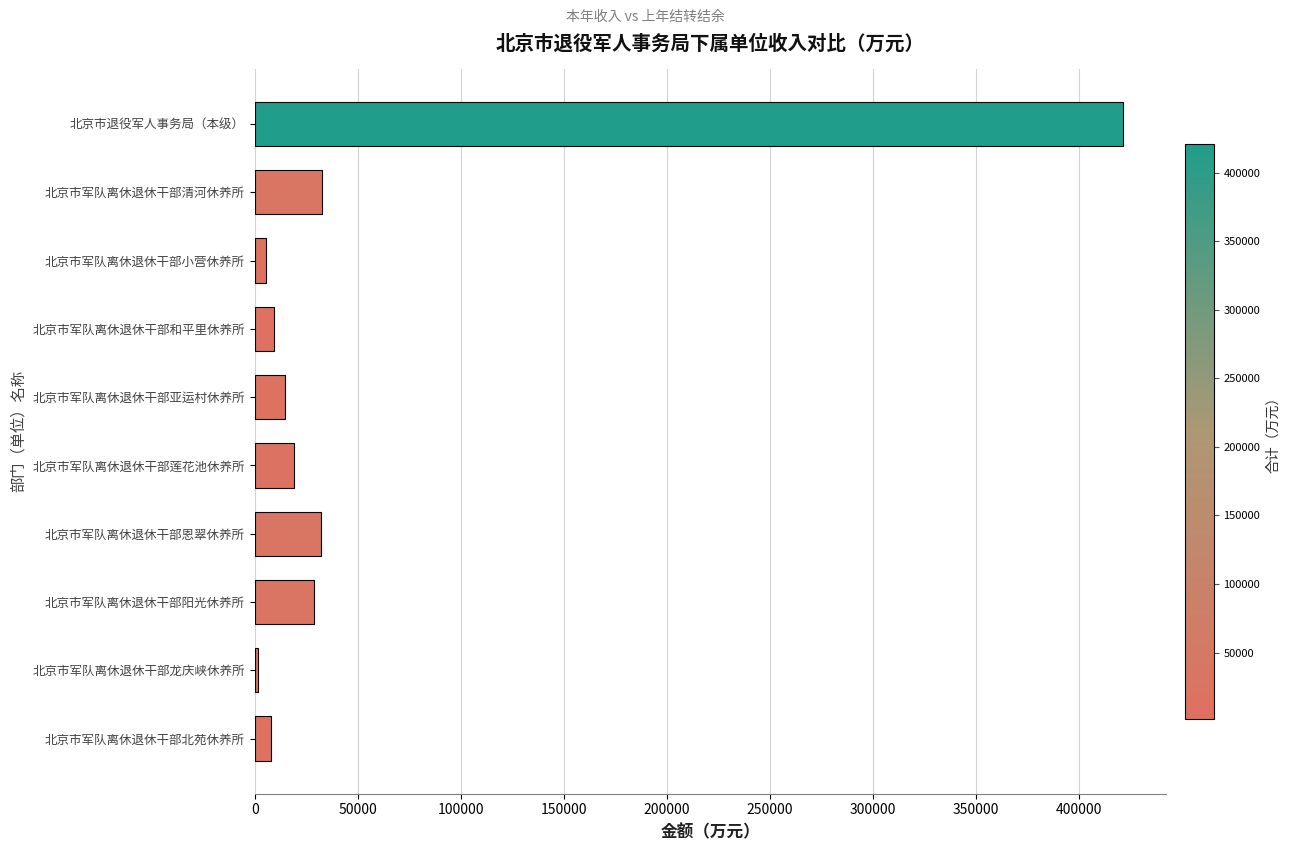

Approximately how many times larger is the value at 北京市军队离休退休干部和平里休养所 compared to 北京市军队离休退休干部亚运村休养所?

0.6